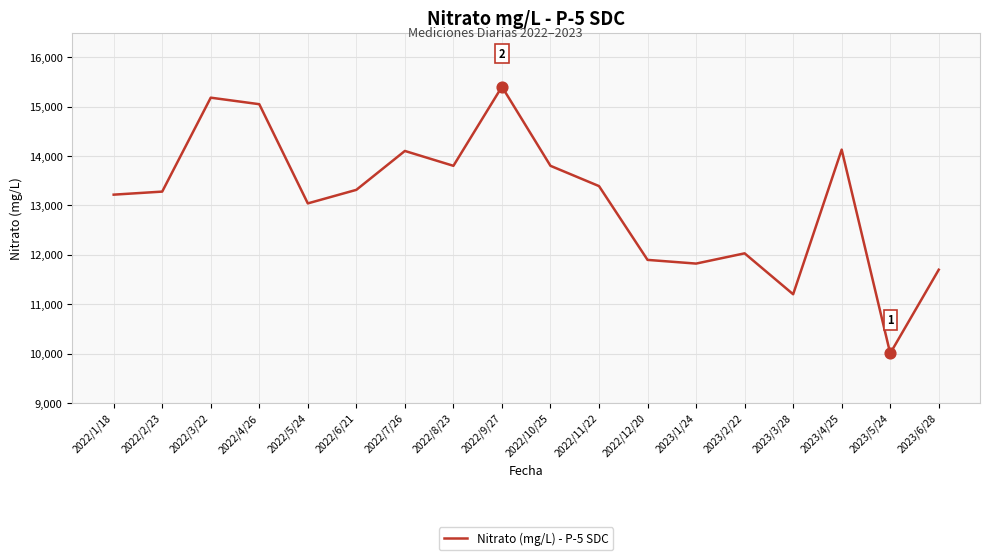

Approximately how many times larger is the value at 2022/7/26 compared to 2022/4/26?

0.9